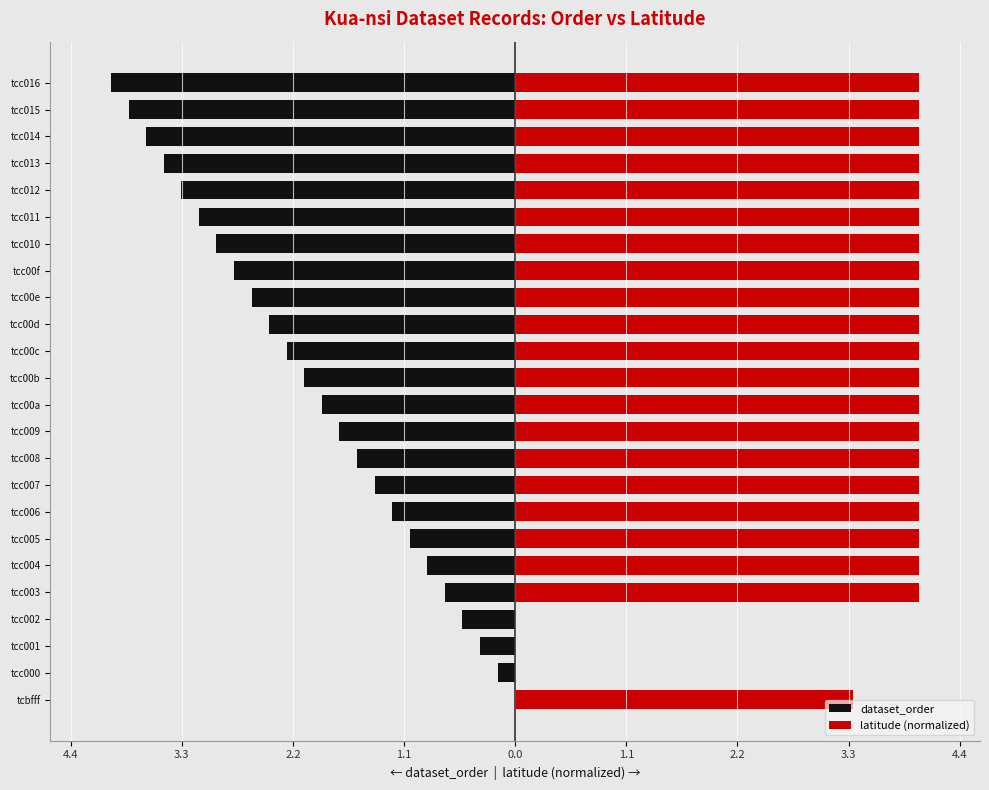

What are all the series names shown in the legend?

dataset_order, latitude (normalized)